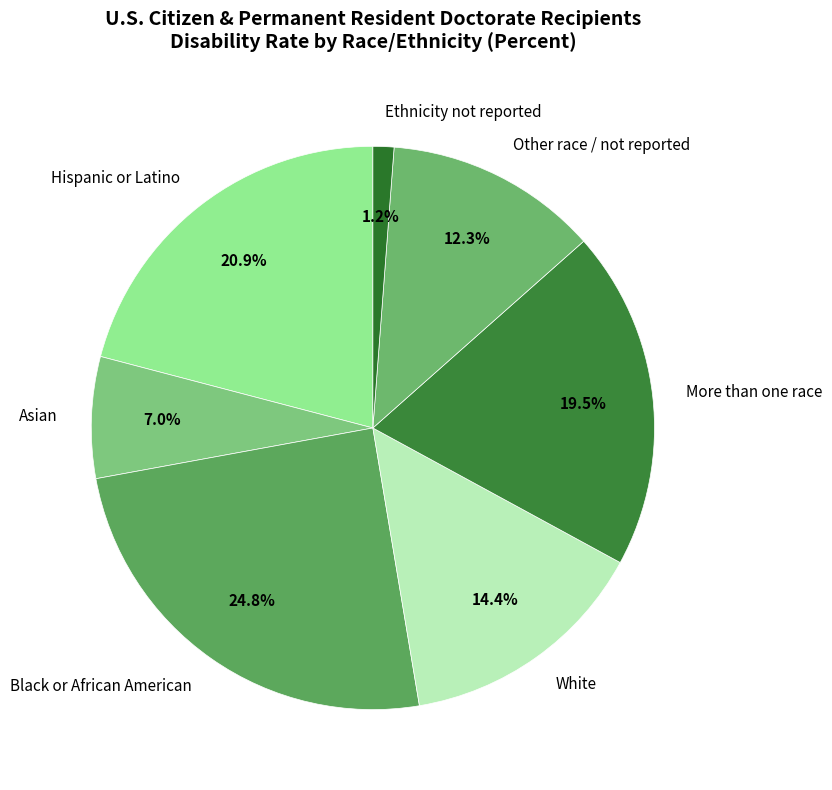

Between More than one race and White, which is larger?

More than one race